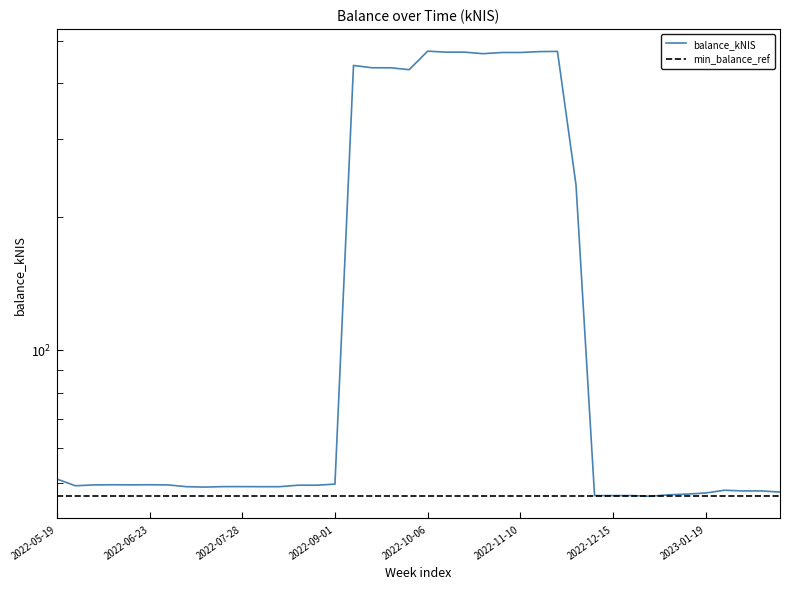

What is the average value?

176.3